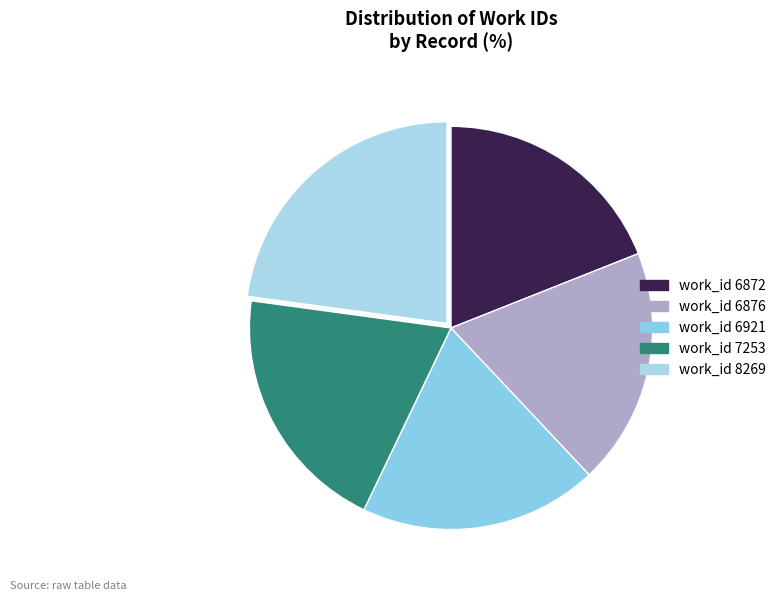

Is it true that work_id 6876 is 27% of the pie?

False